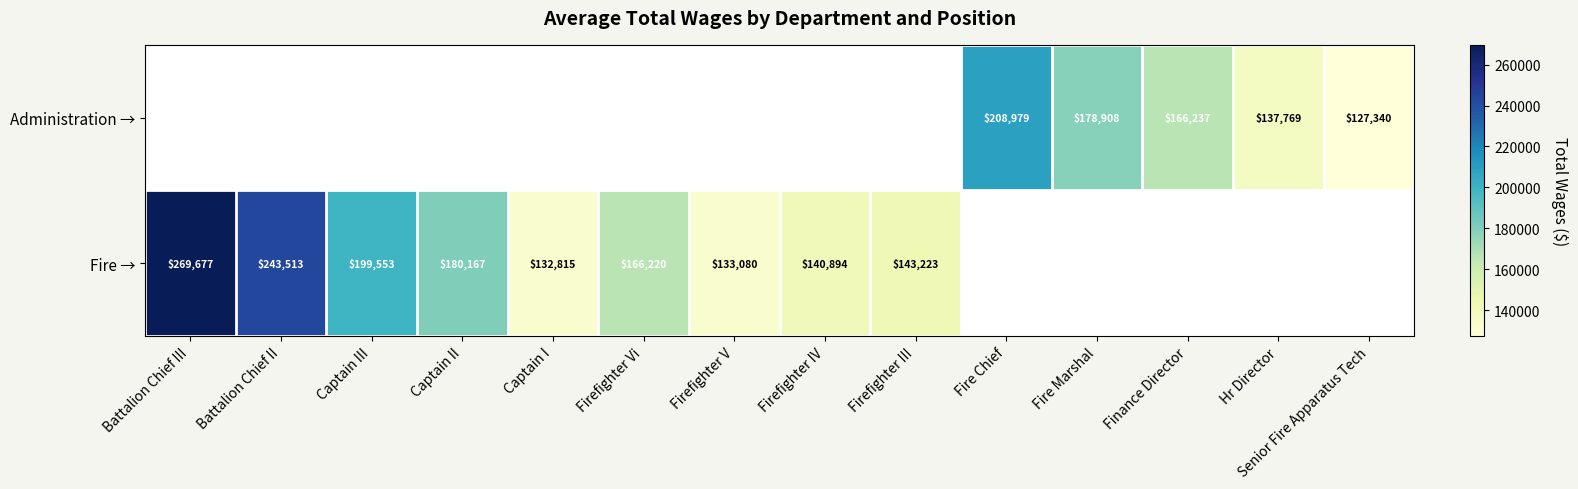

The value of Administration → at Fire Marshal is 271263. True or false?

False